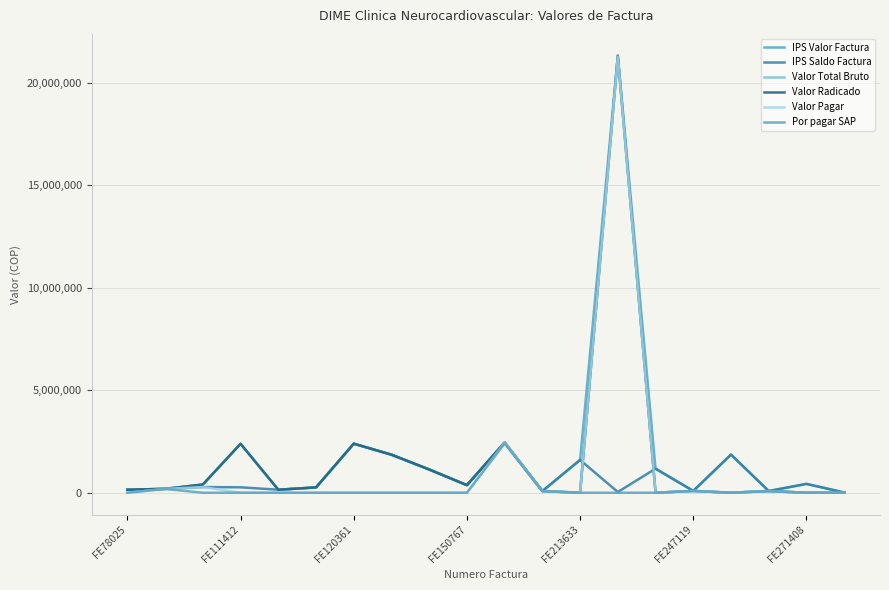

Where is the first local minimum for IPS Valor Factura?

FE213633